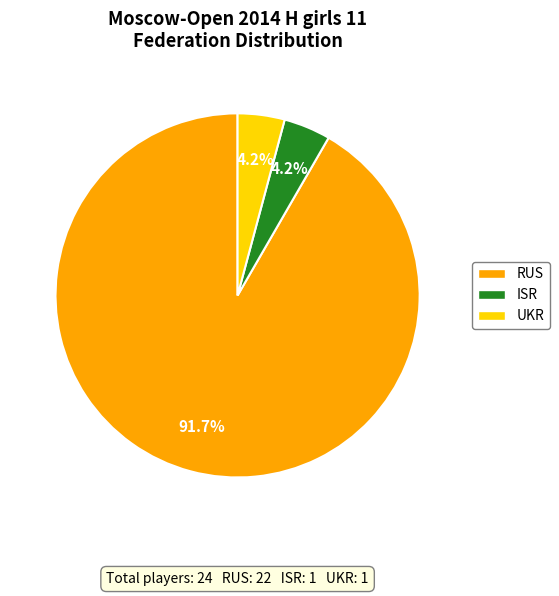

Between ISR and RUS, which is larger?

RUS